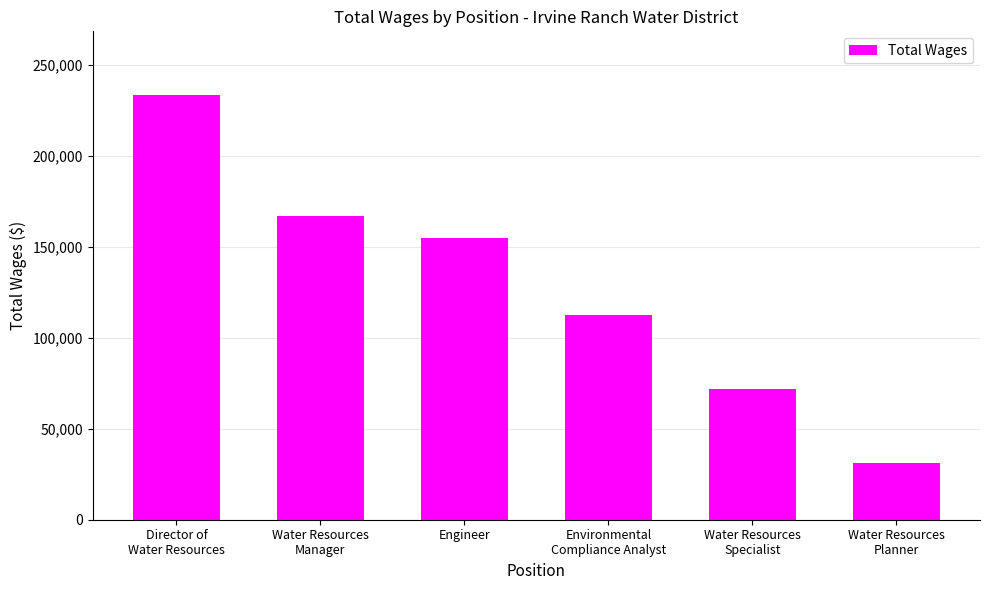

Is it true that the value at Water Resources
Specialist is 72092?

True